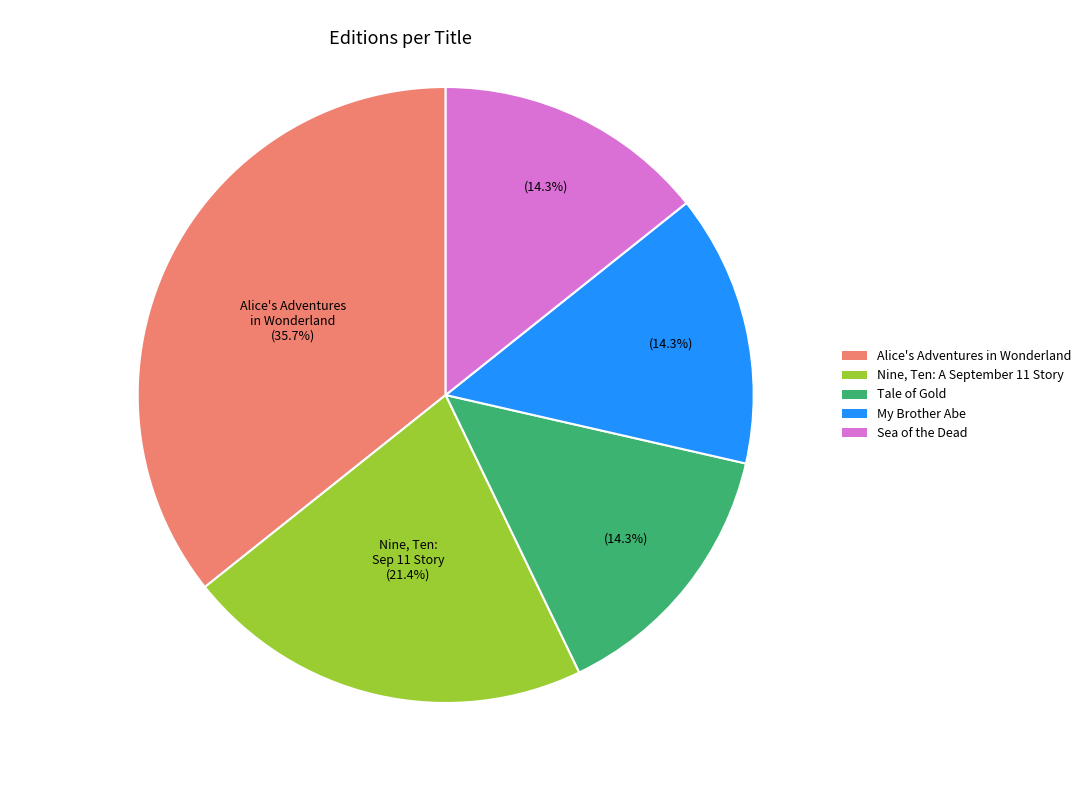

To the nearest percent, what is the average slice percentage?

20%